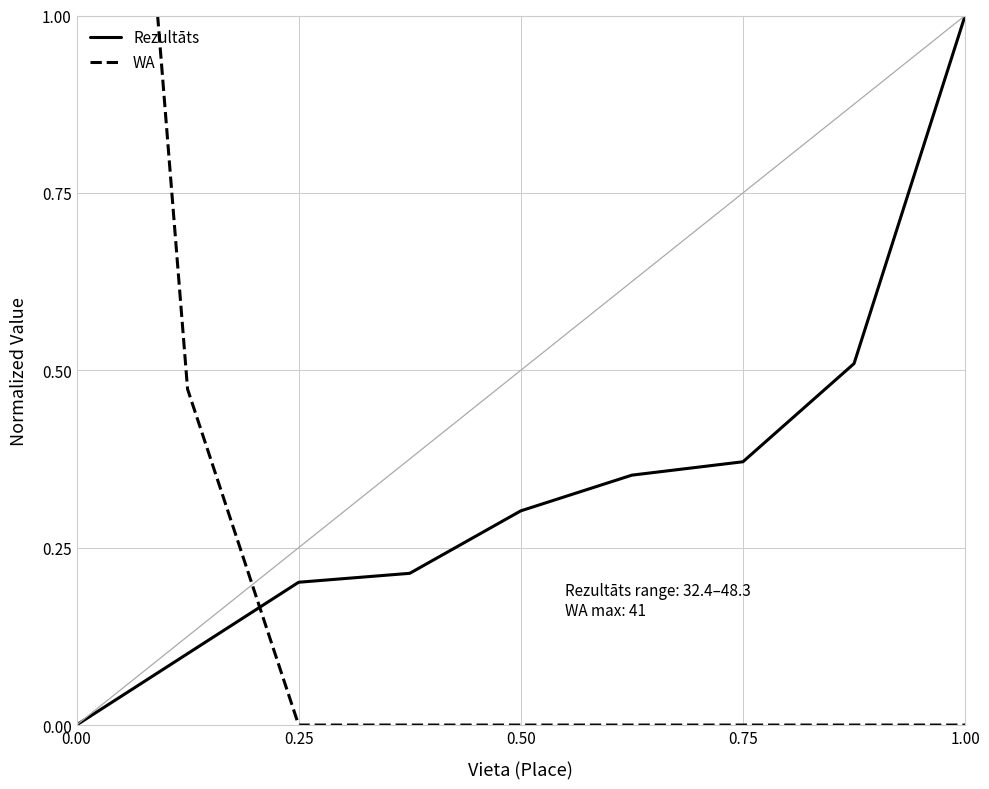

True or false: WA and Rezultāts cross at least once.

True